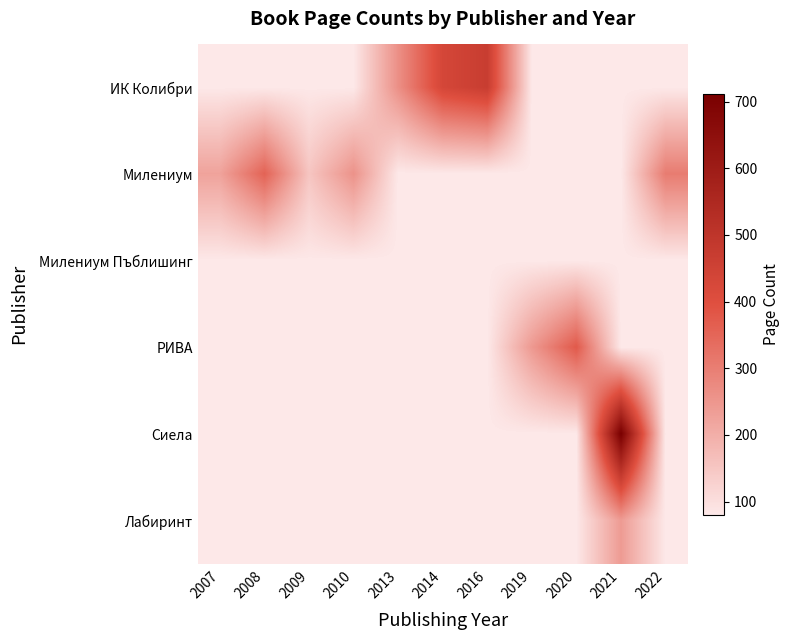

What is the total value across all series at 2016?

870